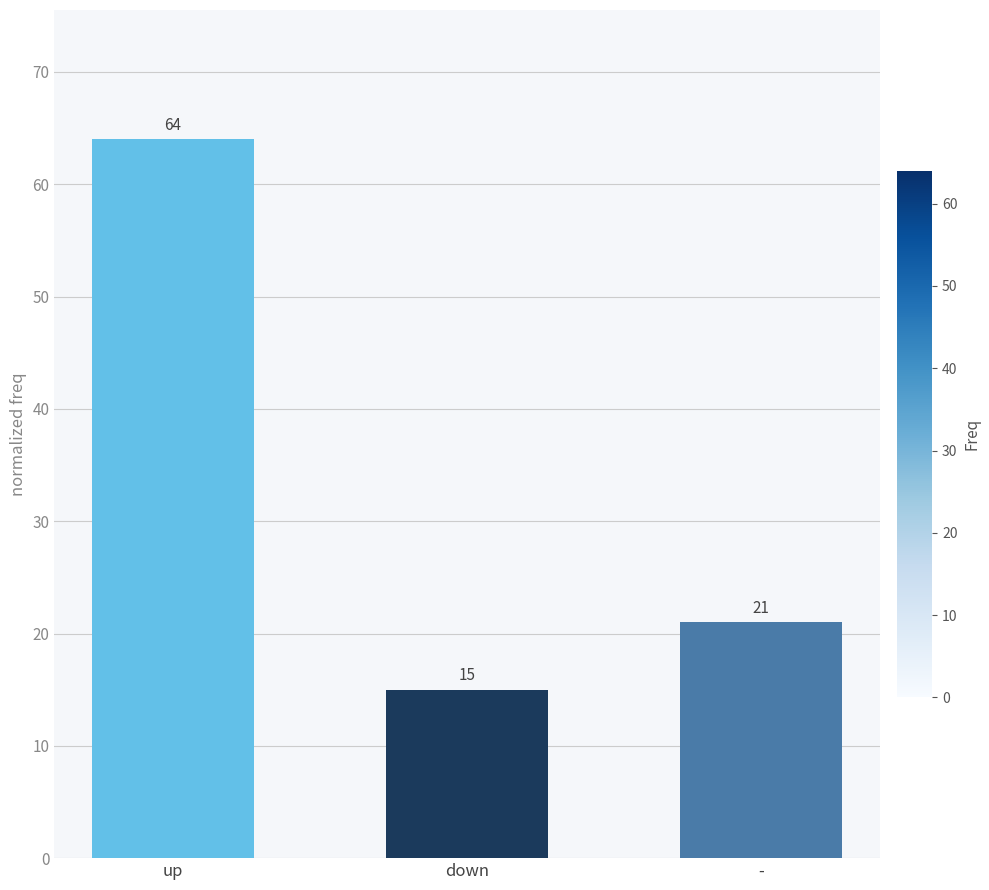

What is the maximum value shown in the chart?

64